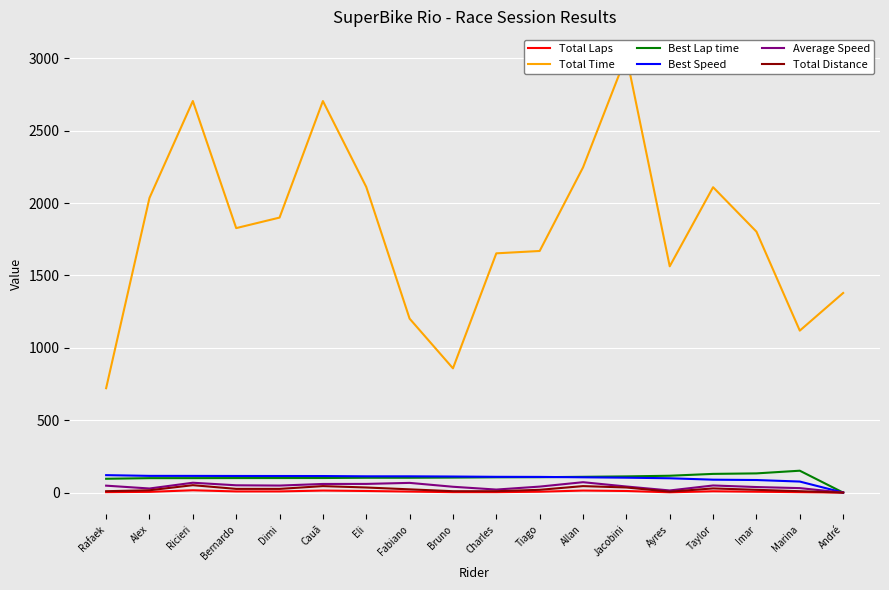

Rank the series at Eli from highest to lowest value.

Total Time, Best Speed, Best Lap time, Average Speed, Total Distance, Total Laps